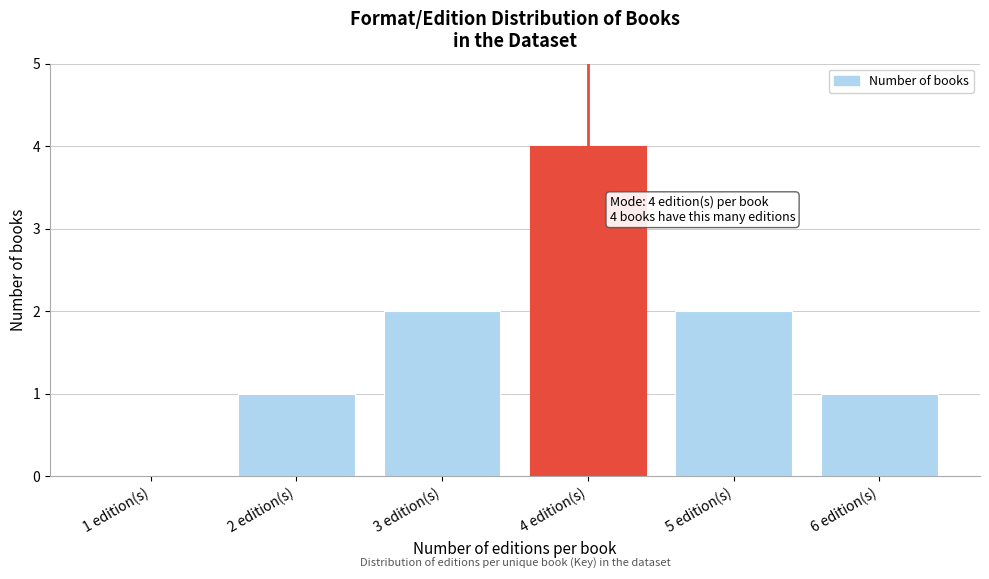

Reading right to left, list all the values displayed in this chart.

6 edition(s)=1	5 edition(s)=2	4 edition(s)=4	3 edition(s)=2	2 edition(s)=1	1 edition(s)=0